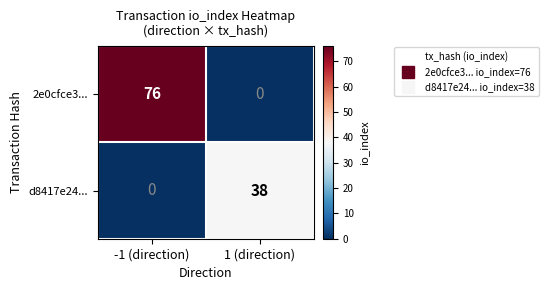

Reading left to right, list all the values displayed in this chart.

2e0cfce3...: -1 (direction)=76	1 (direction)=0
d8417e24...: -1 (direction)=0	1 (direction)=38